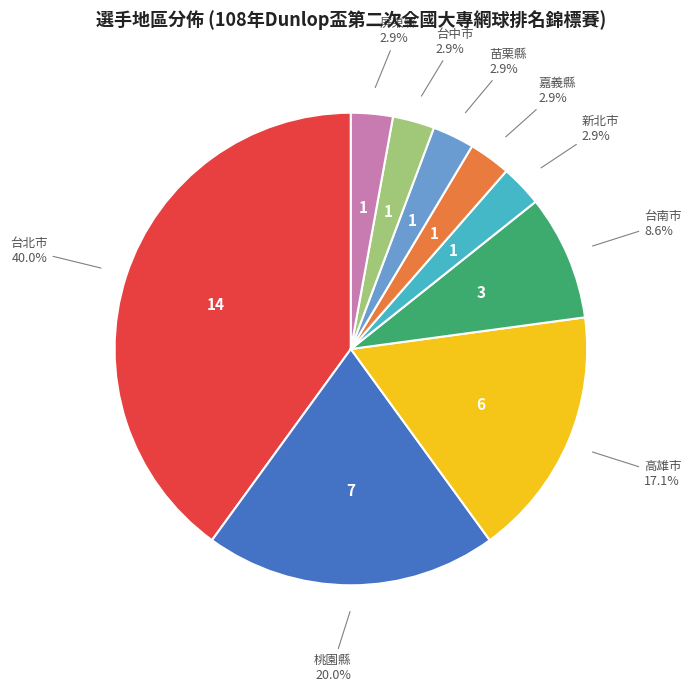

Is there any slice that represents more than half of the pie?

No